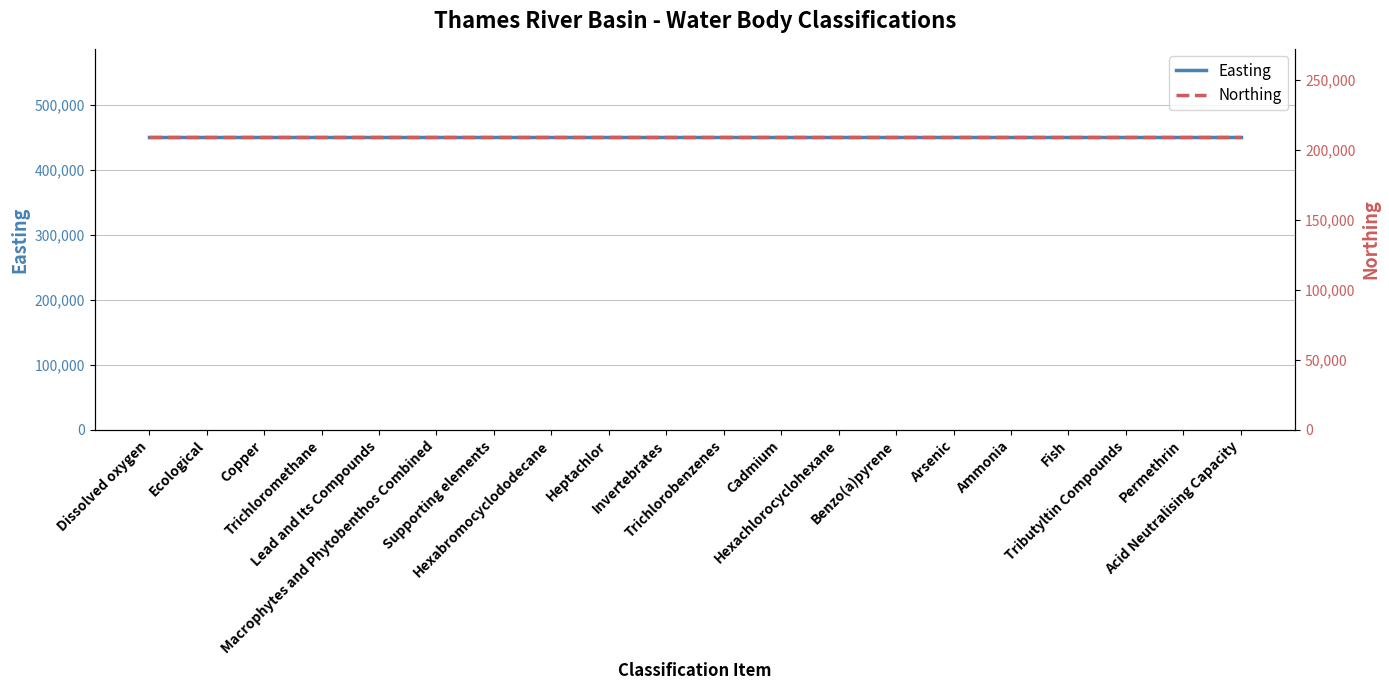

Rank the series by their maximum value, from lowest to highest.

Northing, Easting